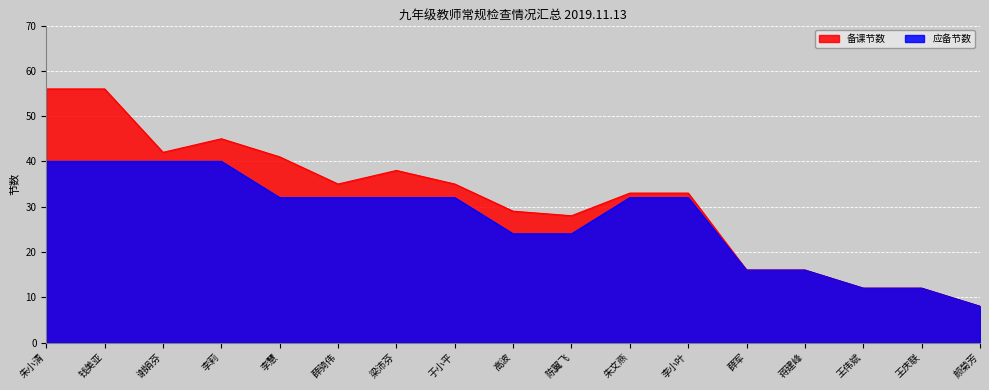

What is the difference between the 备课节数 values at 颜菊芳 and 钱美亚?

48